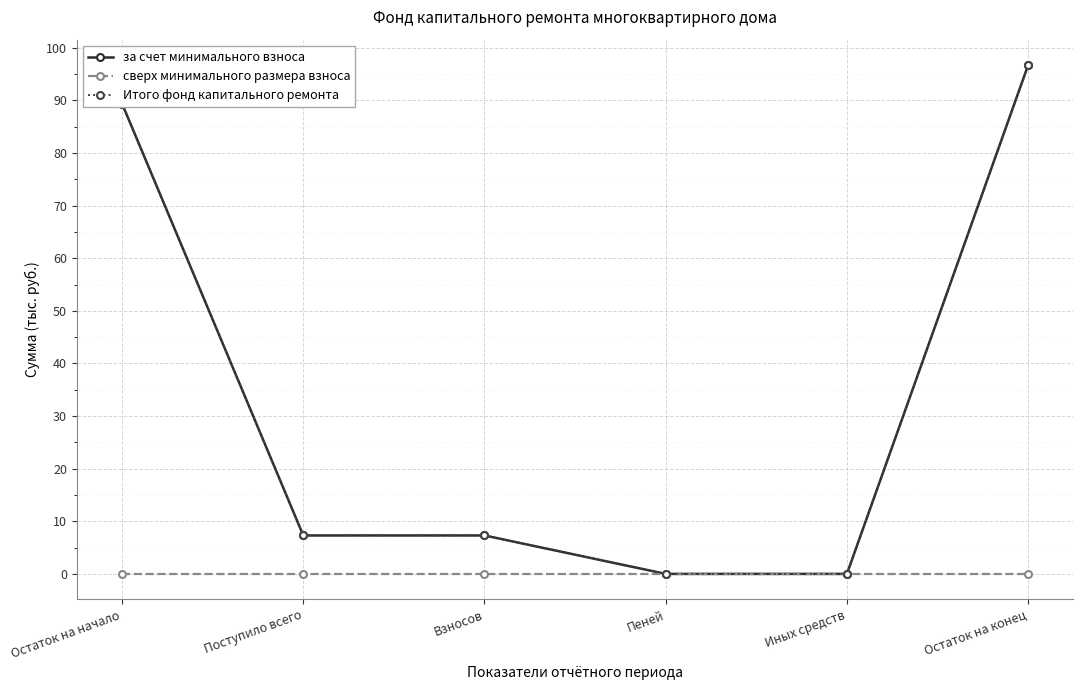

Does the chart have visible grid lines?

Yes